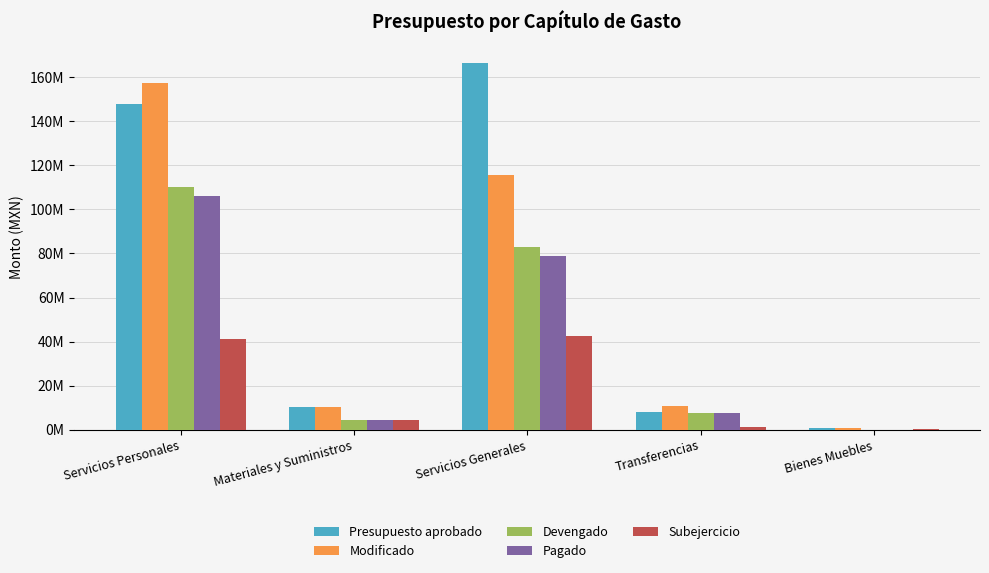

Are the bars grouped side by side (vs. stacked)?

Yes